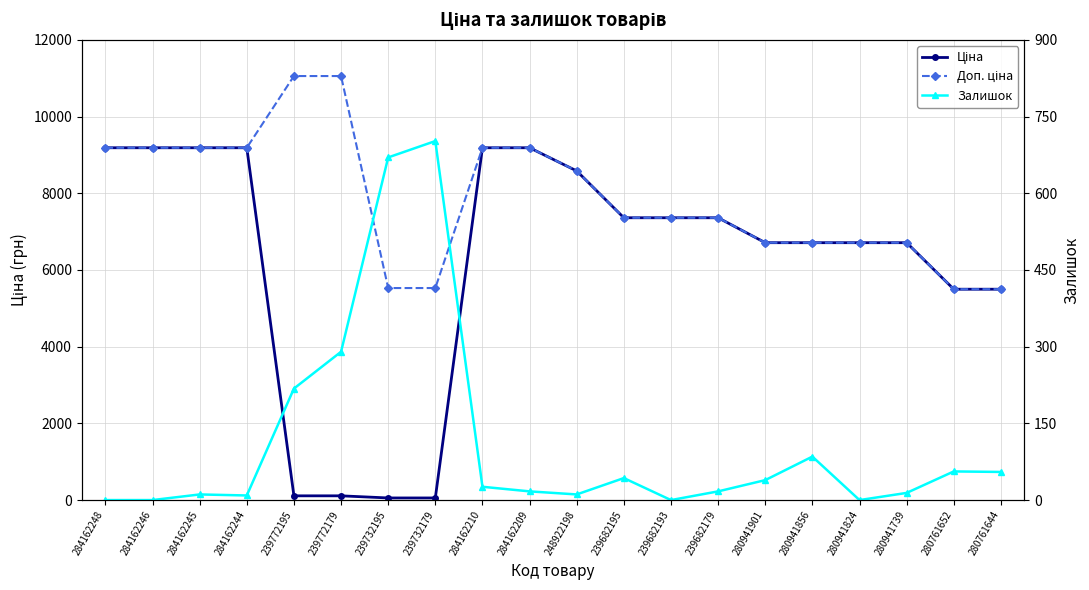

Is it true that Залишок equals 55.5 at 280941856?

False